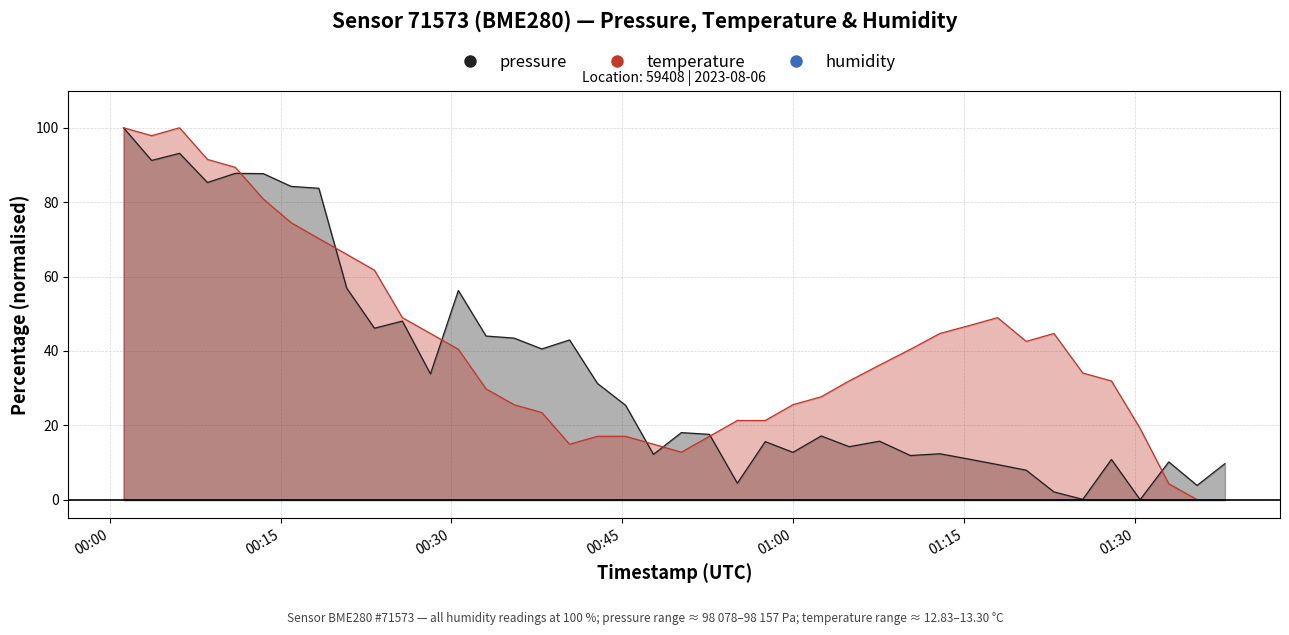

What is the sum of the temperature values at 2023-08-06T00:06:08 and 2023-08-06T00:15:56?

174.5